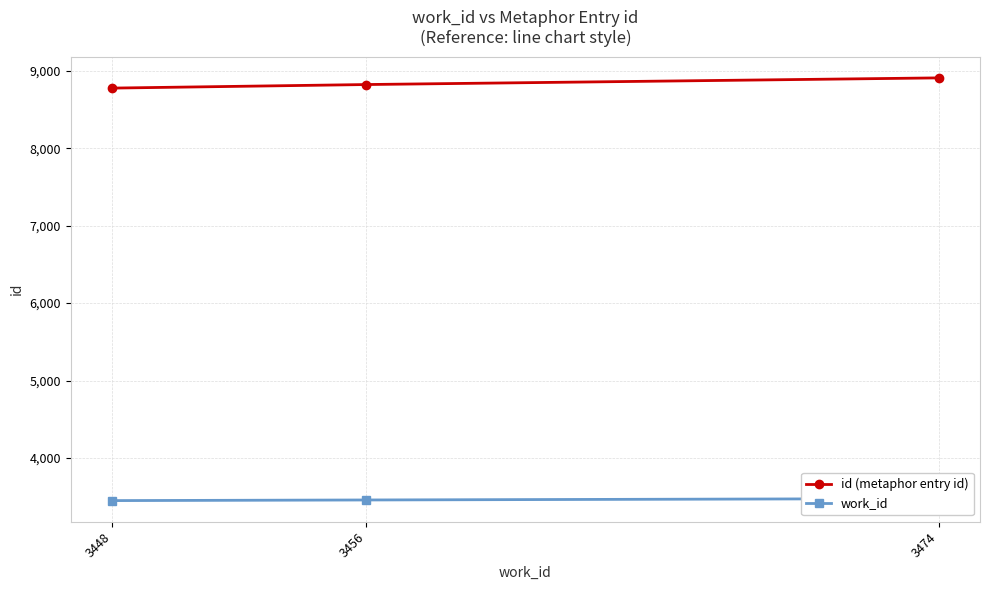

Between 3456 and 3474, which is larger?

3474